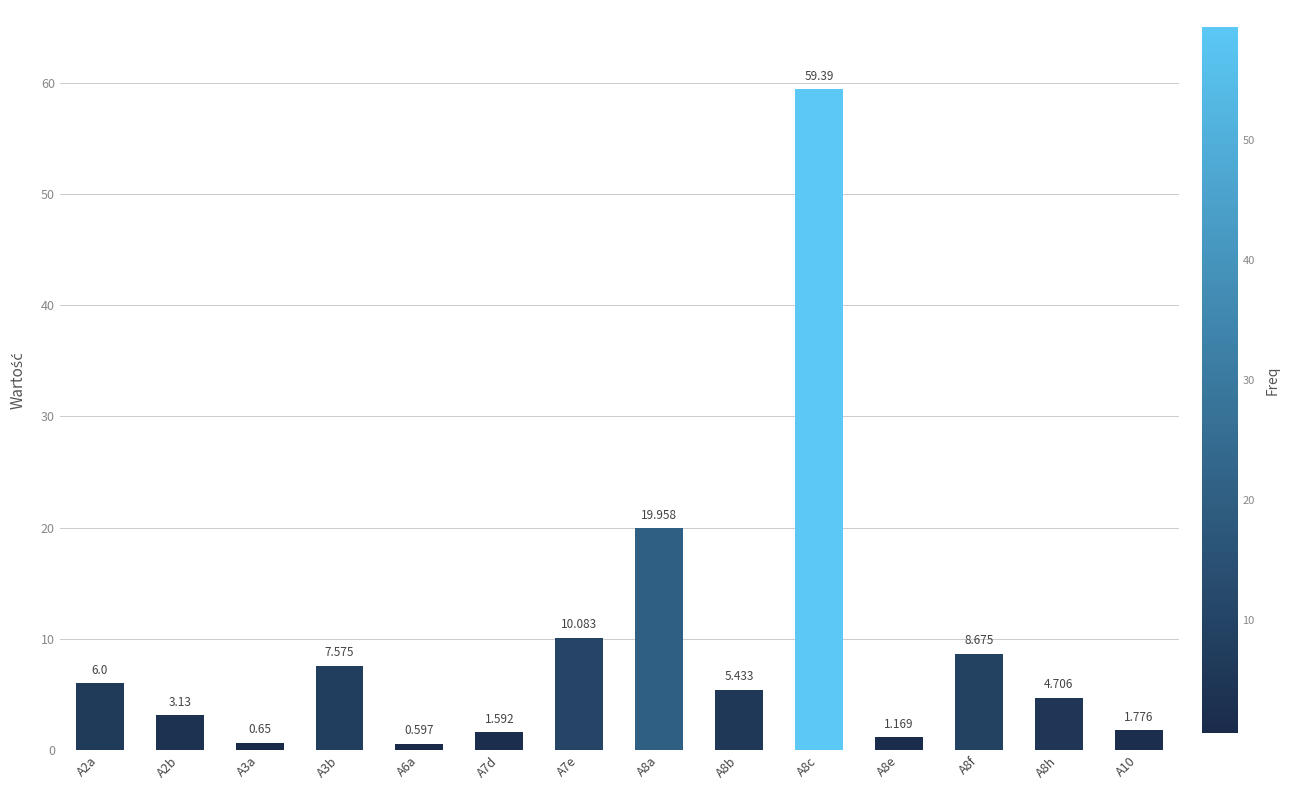

The value at A7e is 4.6. True or false?

False